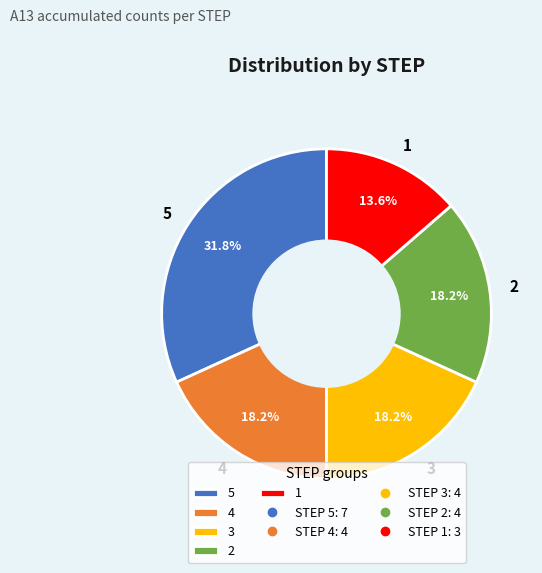

Count the number of slices in the pie.

5